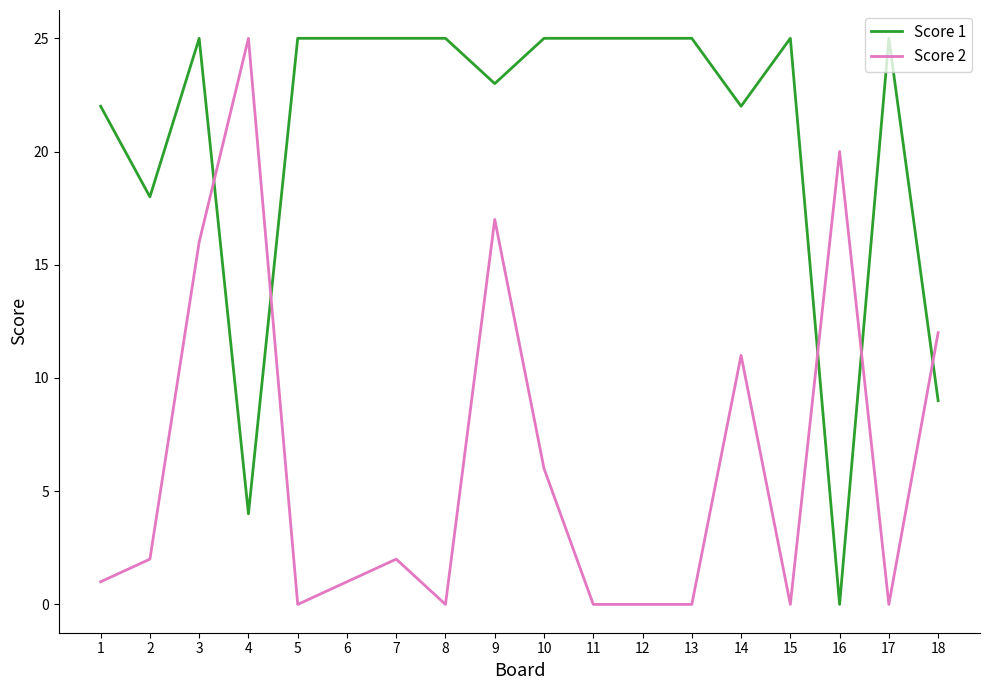

After their last crossing, which series has the higher values: Score 1 or Score 2?

Score 2